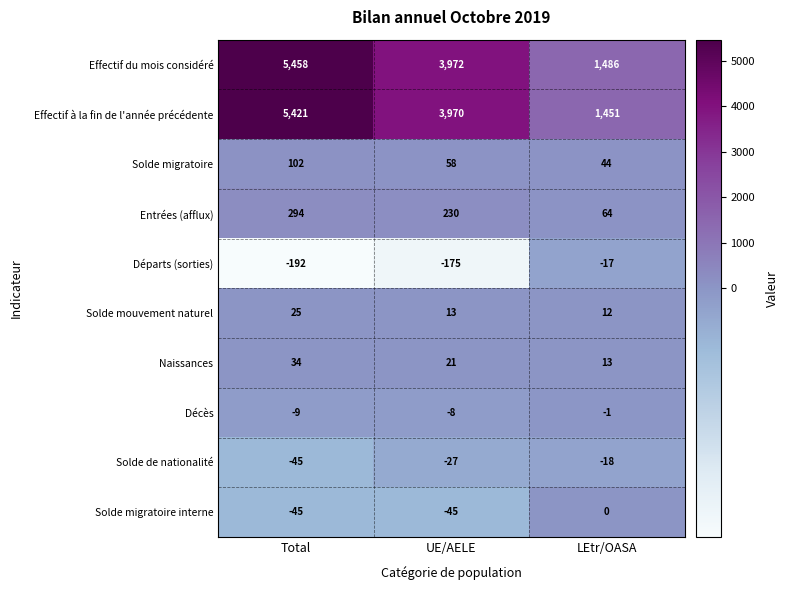

Reading left to right, what are all the values shown in this chart?

Effectif du mois considéré: 5458	3972	1486
Effectif à la fin de l'année précédente: 5421	3970	1451
Solde migratoire: 102	58	44
Entrées (afflux): 294	230	64
Départs (sorties): -192	-175	-17
Solde mouvement naturel: 25	13	12
Naissances: 34	21	13
Décès: -9	-8	-1
Solde de nationalité: -45	-27	-18
Solde migratoire interne: -45	-45	0